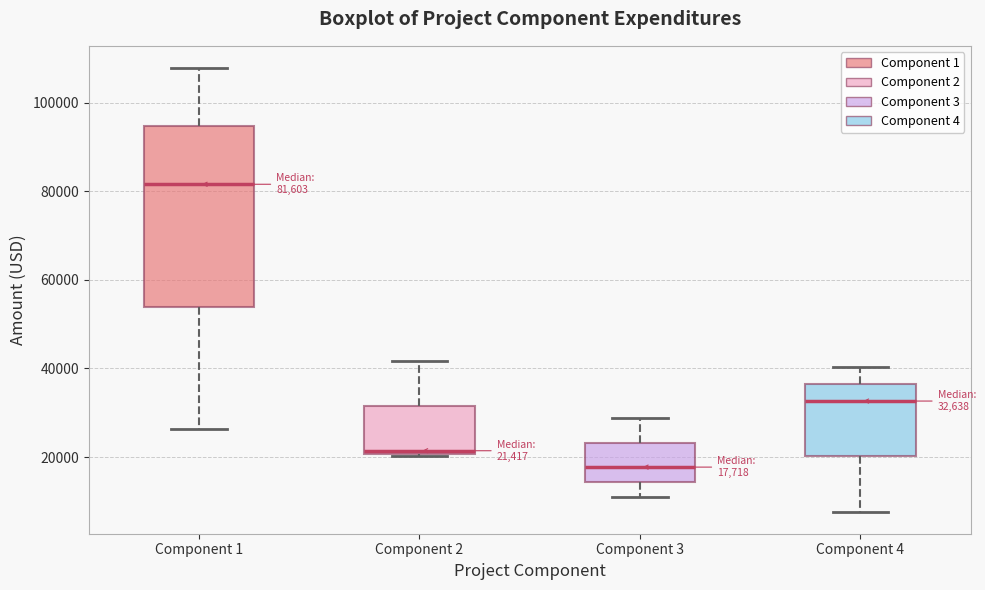

Comparing the boxes themselves (not the whiskers), which one is the tallest?

Component 1